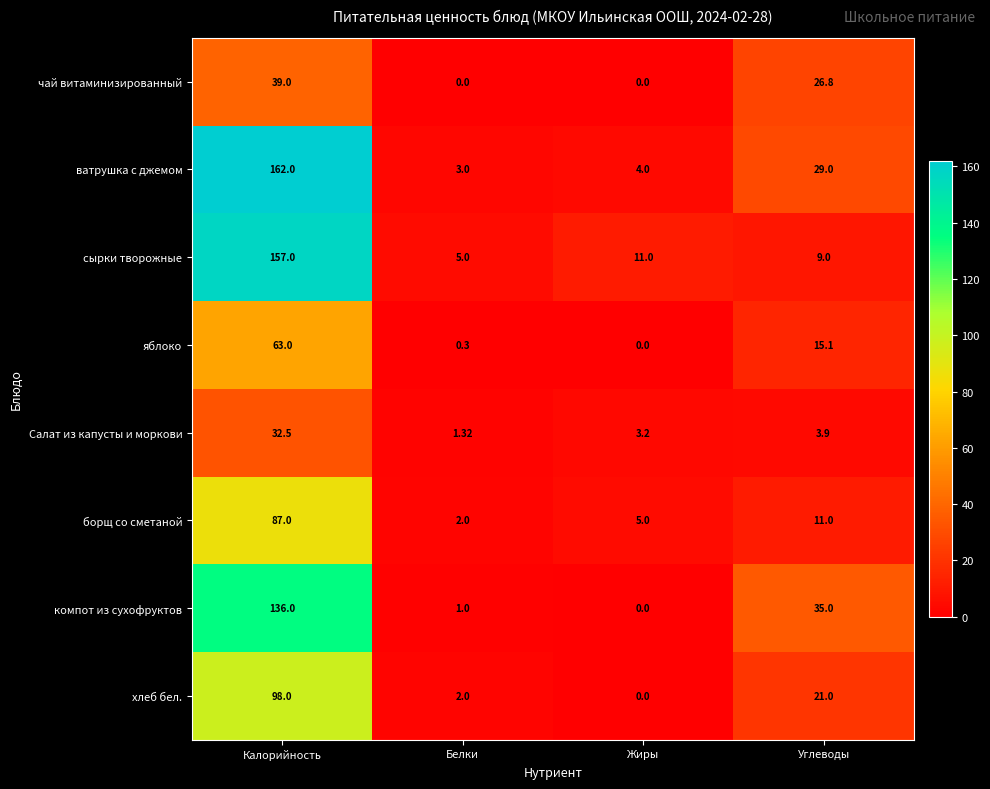

Which series has the largest total across all categories?

ватрушка с джемом